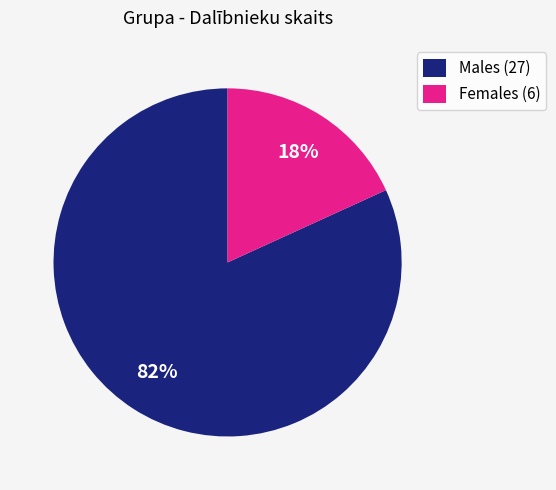

Which category has the biggest portion of the pie?

Males (27)